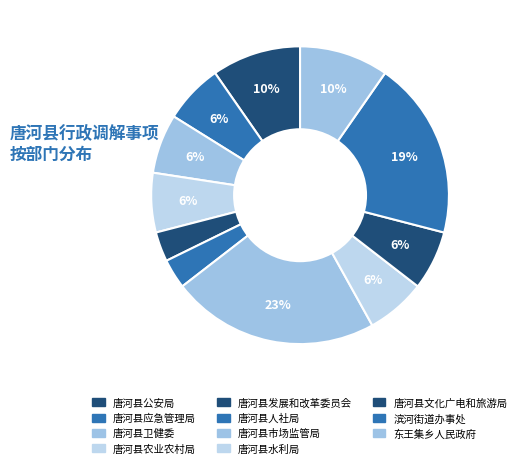

True or false: 唐河县人社局 accounts for 3% of the total.

True